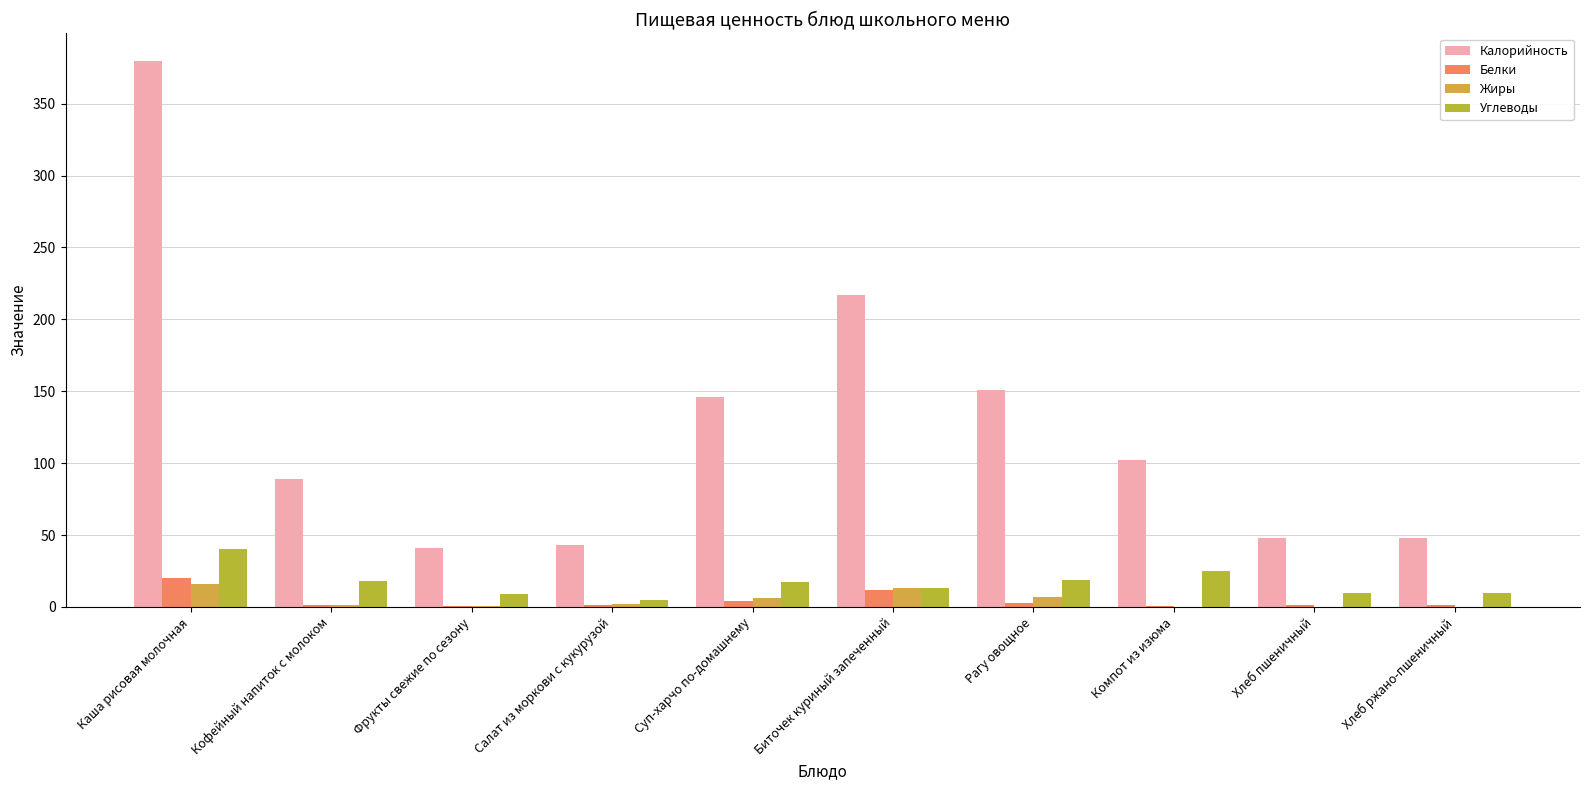

How many categories are shown in the chart?

10